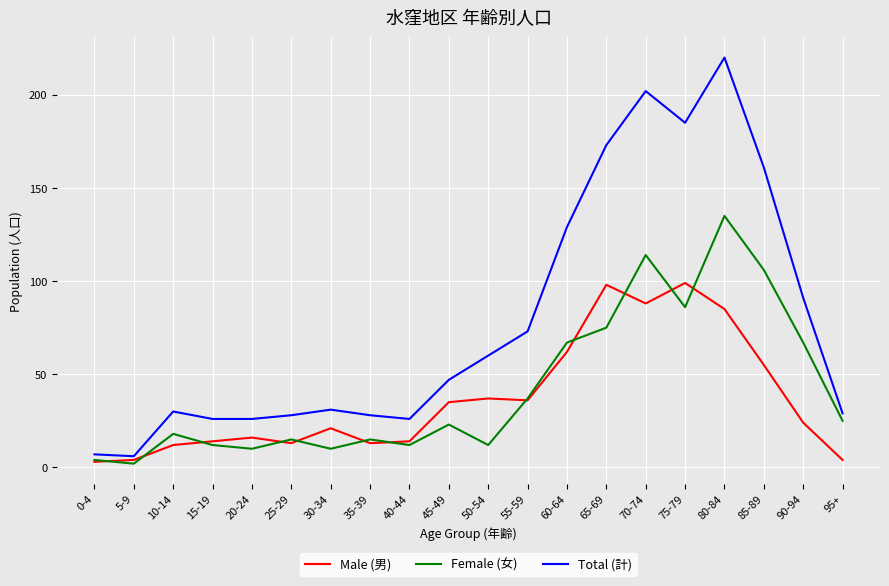

What is the highest value of the Total (計) series?

220